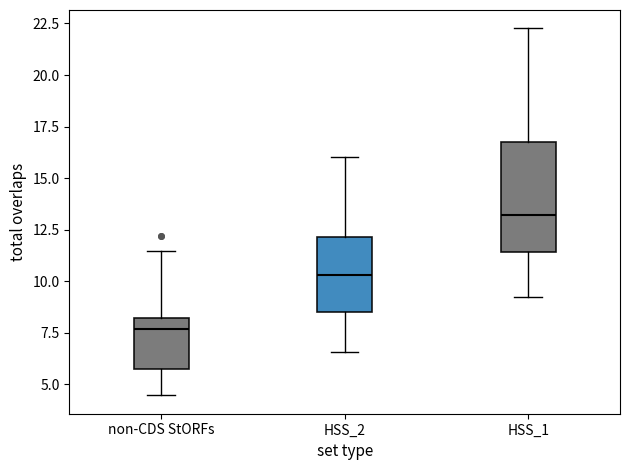

Where does the lower whisker of the box for HSS_1 end on the y-axis? The values are not printed on the chart, so give them approximately, as read against the axis.

9.0